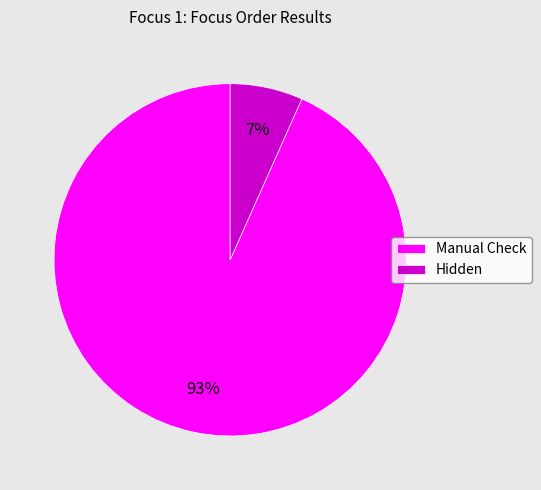

Is it true that Hidden is 7% of the pie?

True